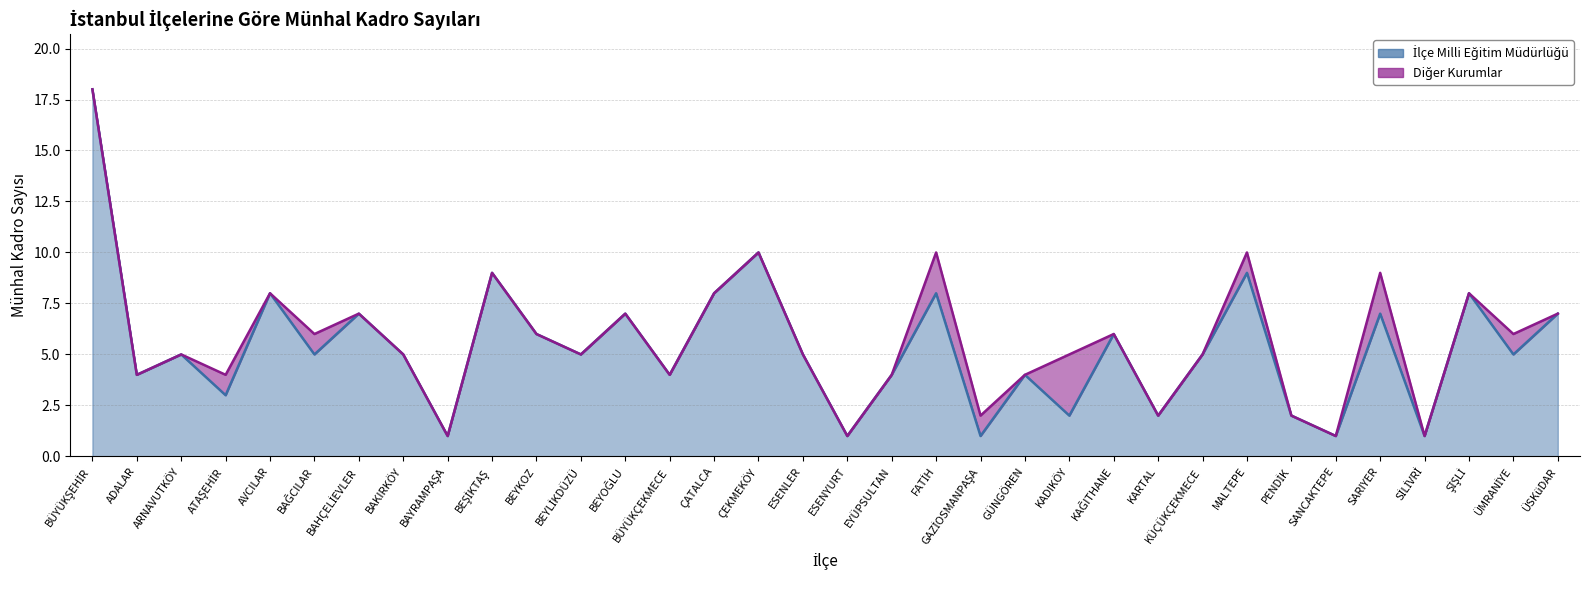

At which category does the data reach its first local valley?

ADALAR